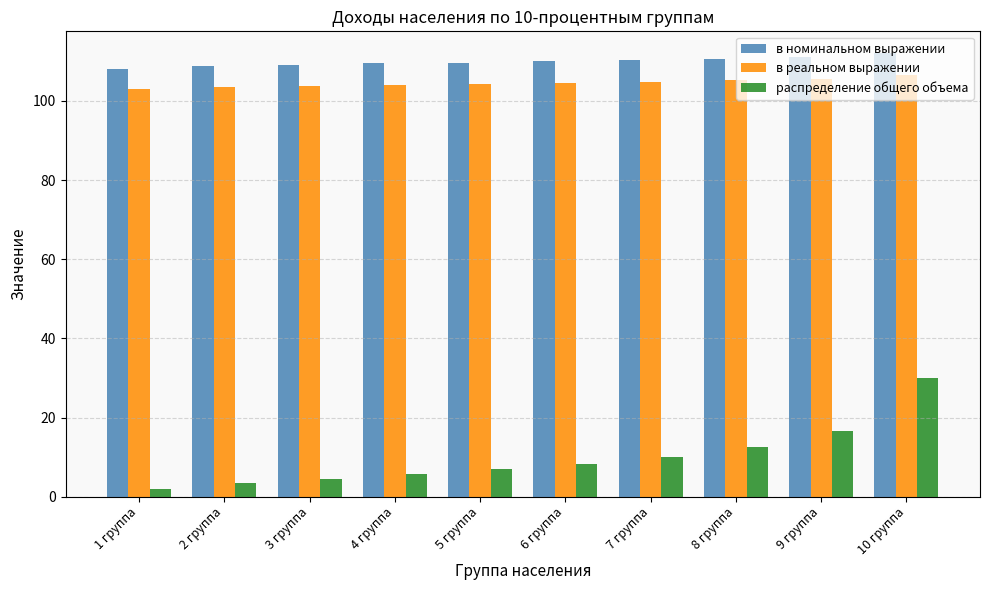

What position from the left is 1 группа?

1